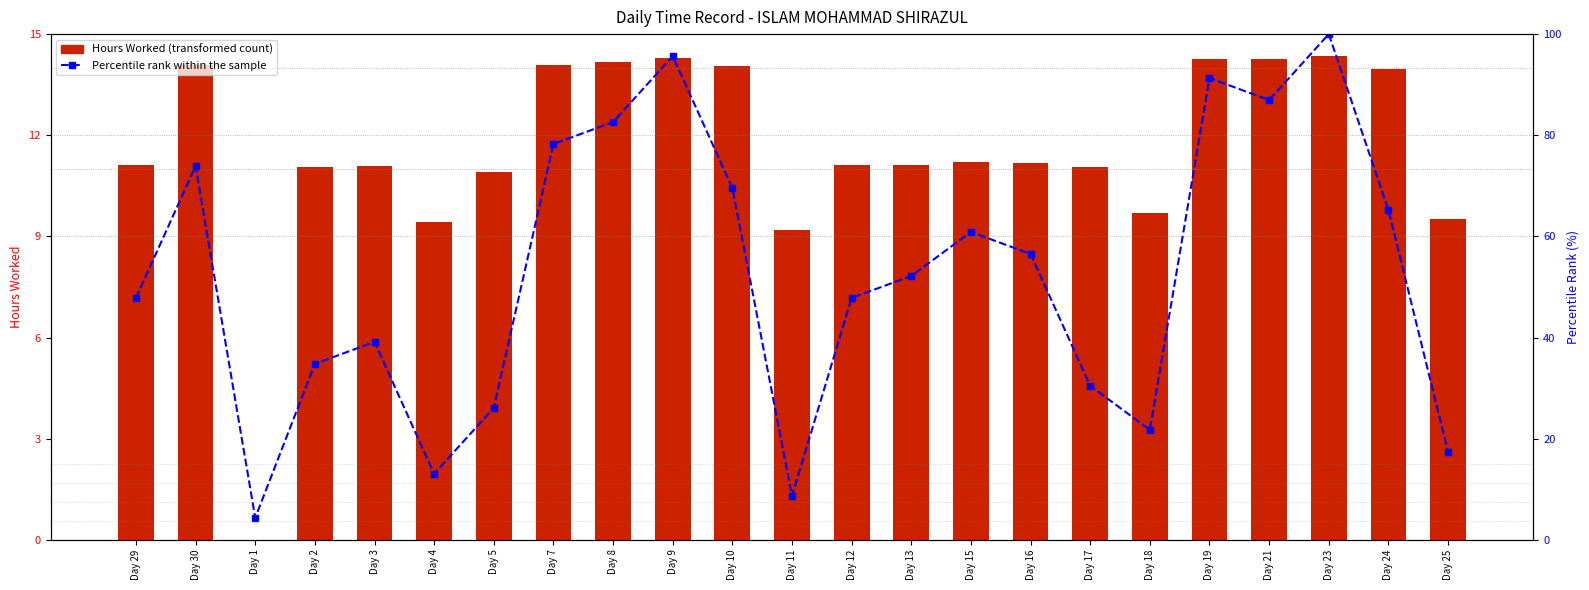

Is the value of Hours Worked at Day 17 greater than the value of Percentile rank within the sample at Day 15?

No